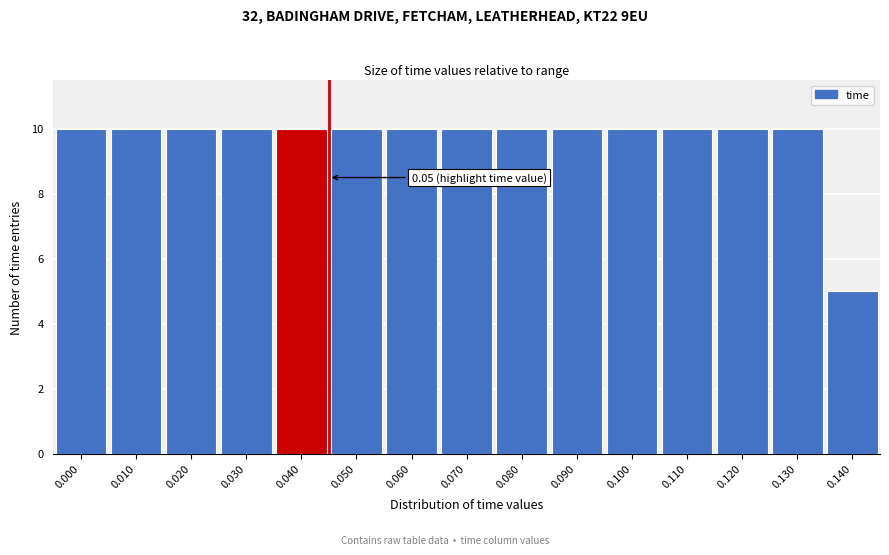

Reading left to right, transcribe all the data shown in this chart.

10	10	10	10	10	10	10	10	10	10	10	10	10	10	5